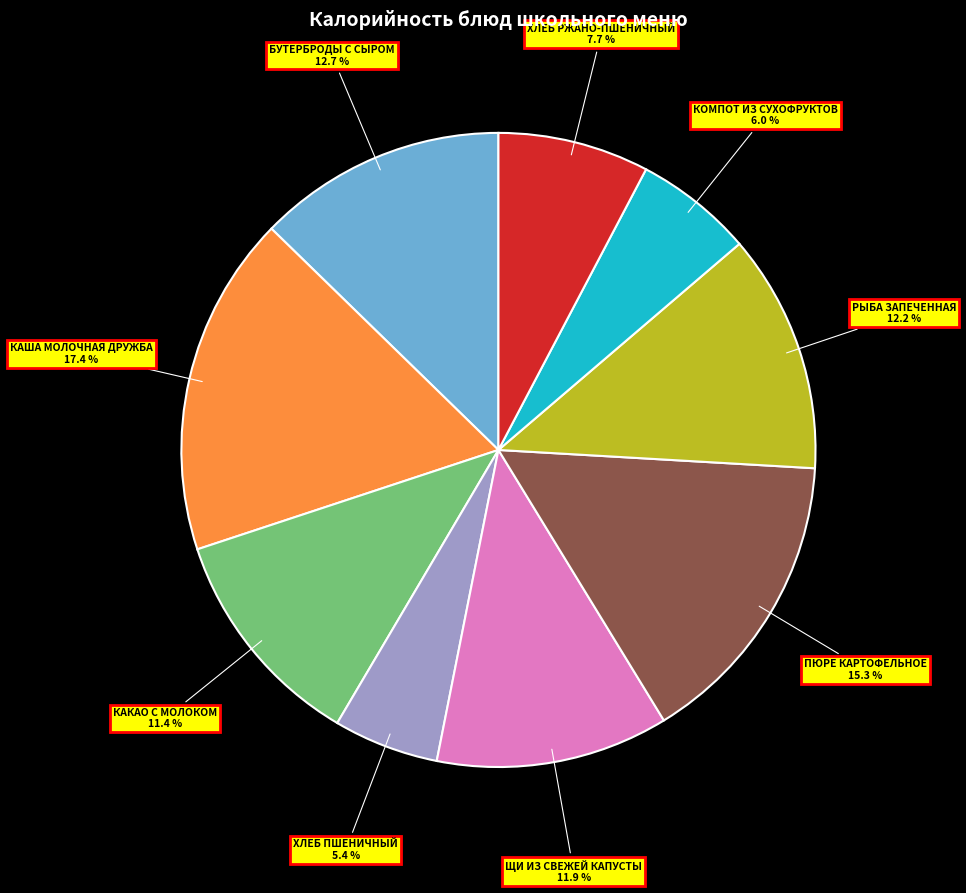

What is the ratio of the value at ХЛЕБ ПШЕНИЧНЫЙ to the value at КАША МОЛОЧНАЯ ДРУЖБА?

0.3